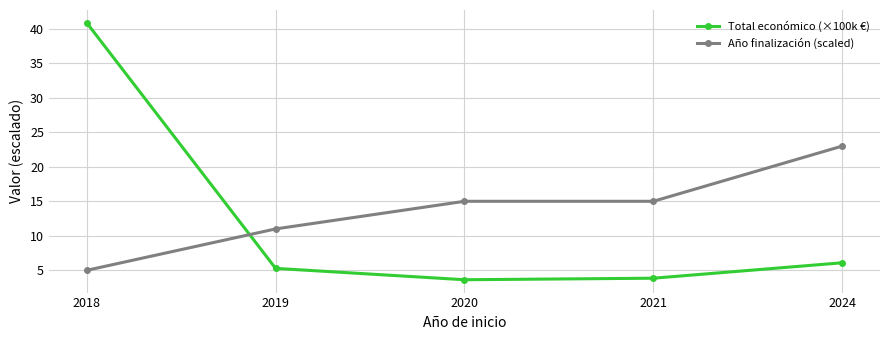

True or false: Total económico (×100k €) has more than 0 interior local peaks.

False